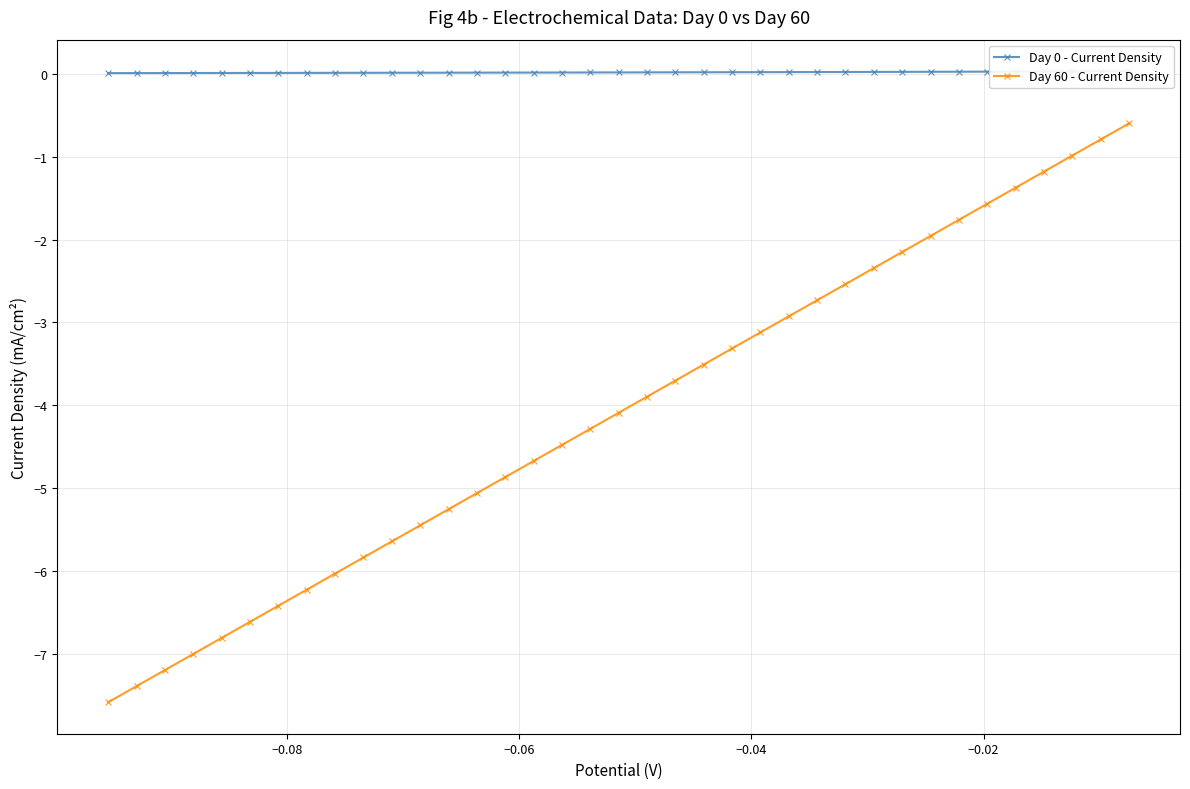

What is the value of the Day 60 - Current Density point at the 33rd from the left?

-1.4